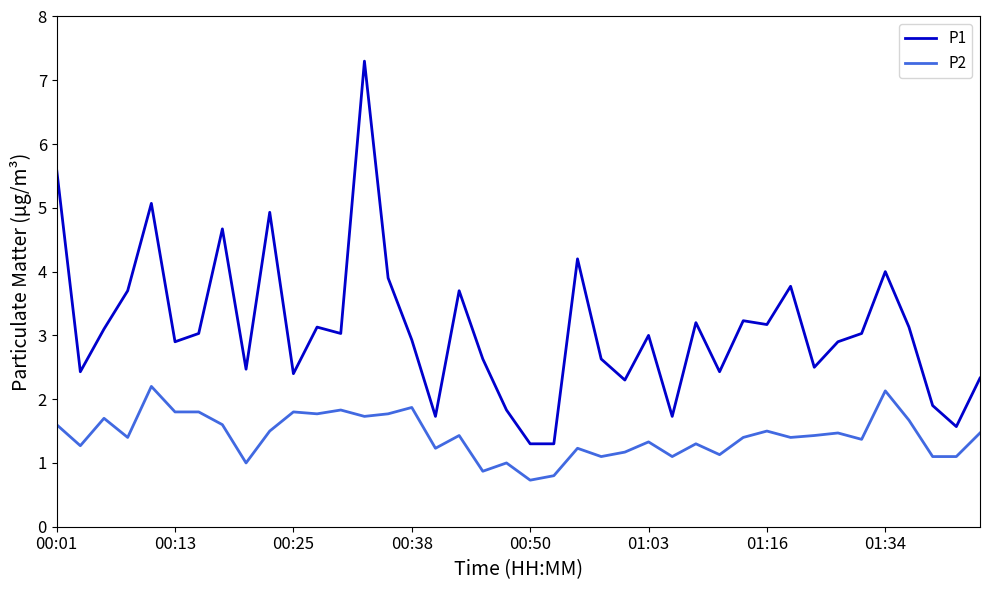

Which series has the largest total across all categories?

P1